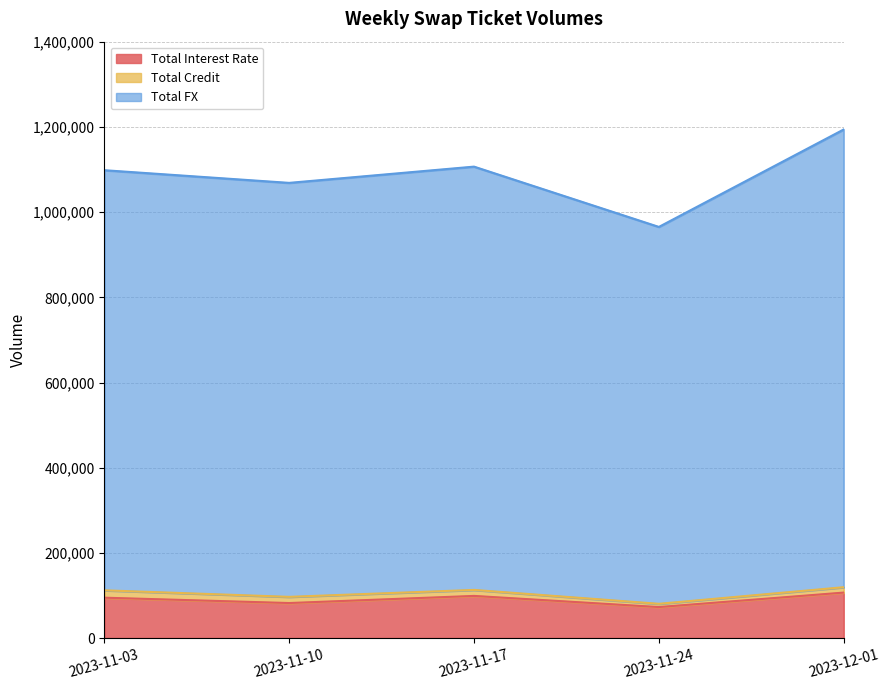

True or false: Total FX has a value of 362009 at 2023-12-01.

False